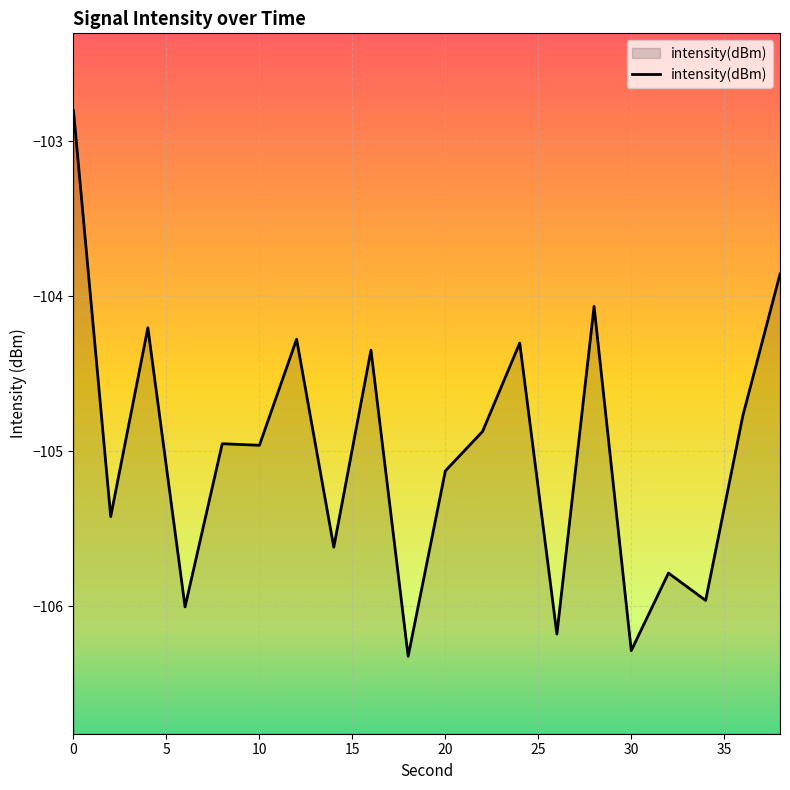

At which label is the value closest to -104?

28